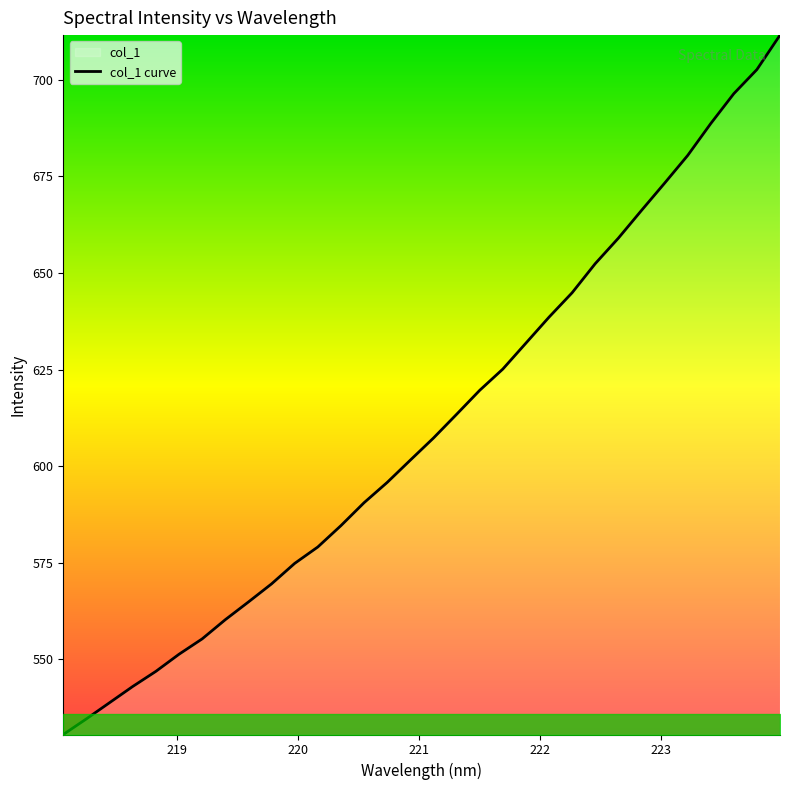

What is the difference between the maximum and minimum values?

181.0